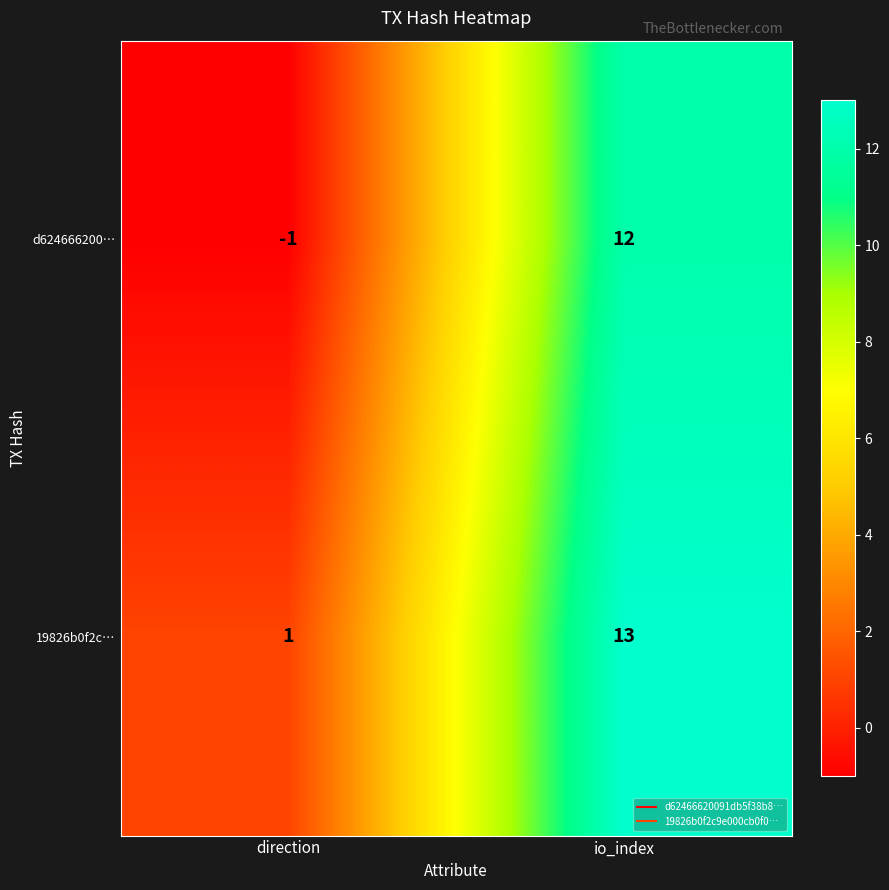

Rank the series by their maximum value, from highest to lowest.

19826b0f2c…, d624666200…